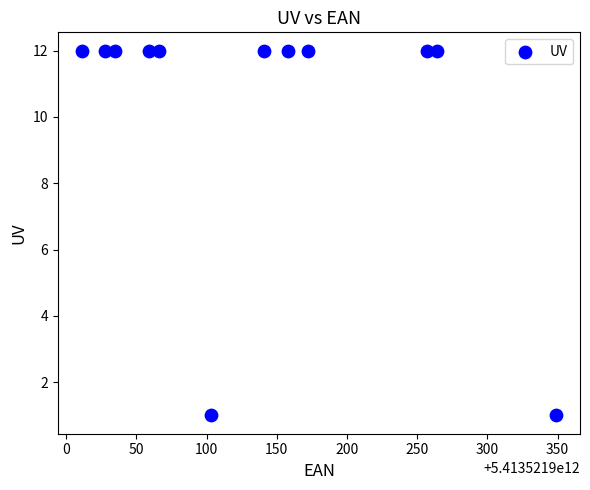

What is the average X value?

5413521900137